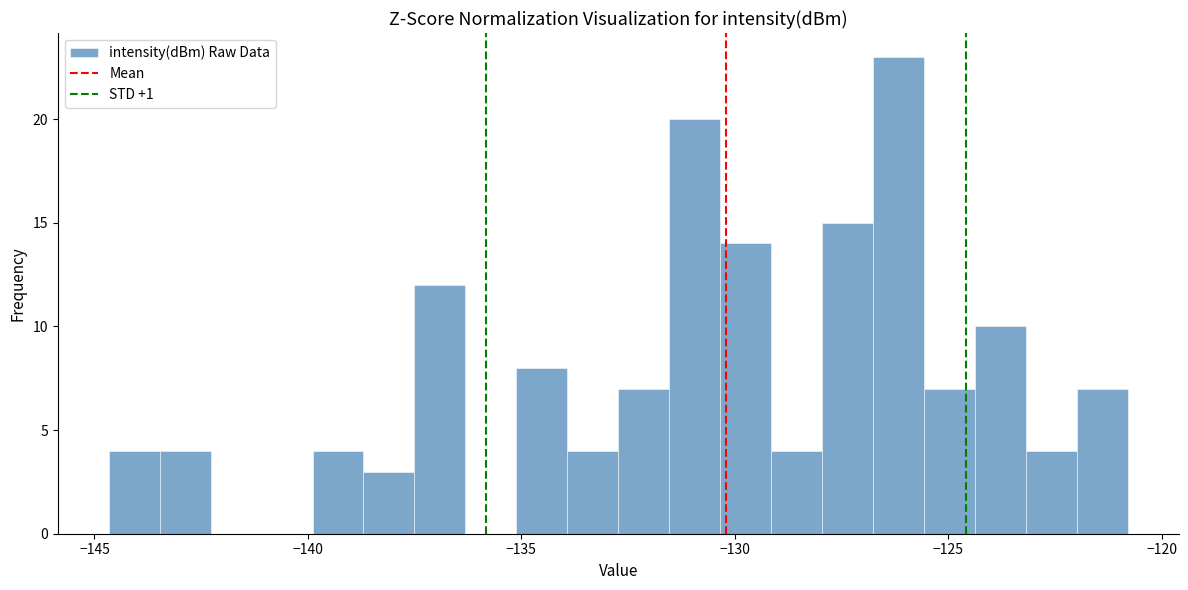

Read against the x-axis, roughly where is the centre of the tallest bar?

-126.0